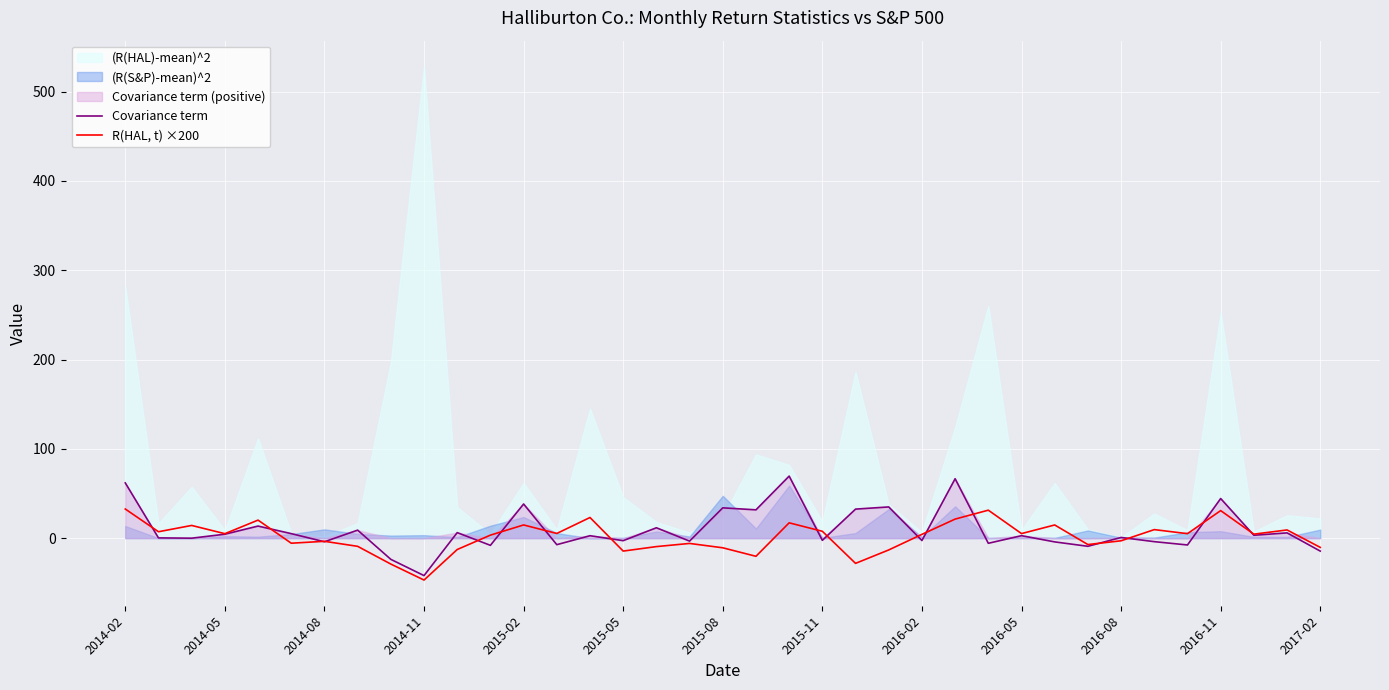

Is the value of Covariance term at 2016-11 greater than the value of R(HAL, t) ×200 at 2016-11?

Yes